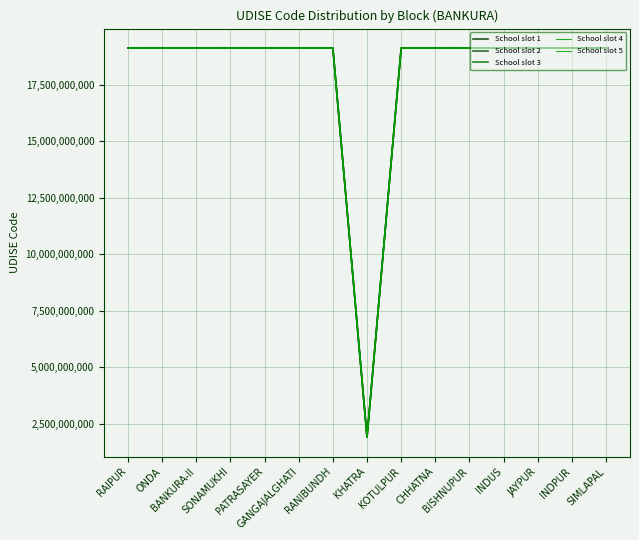

What is the label of the 11th point from the right?

PATRASAYER